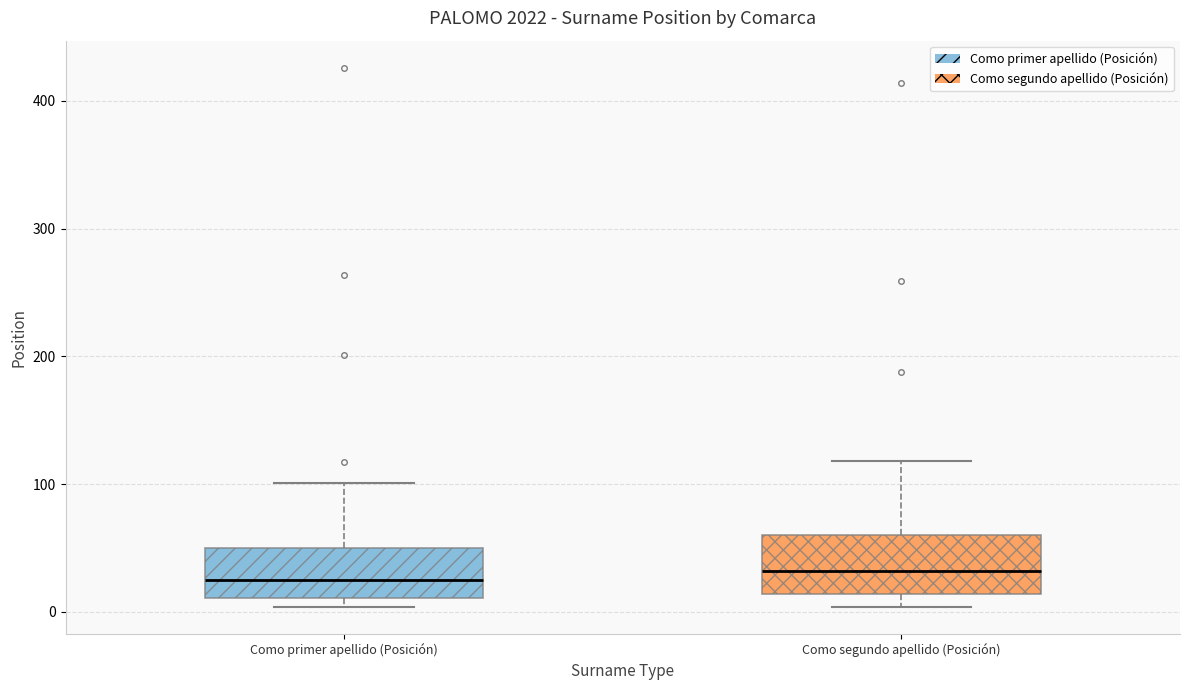

Reading left to right, read every box against the y-axis: the position of its median line, the range the box covers, and the ends of its whiskers. The values are not printed on the chart, so give them approximately, as read against the axis.

Como primer apellido (Posición): median 30, box 10 to 50, whiskers 0 to 100
Como segundo apellido (Posición): median 30, box 10 to 60, whiskers 0 to 120